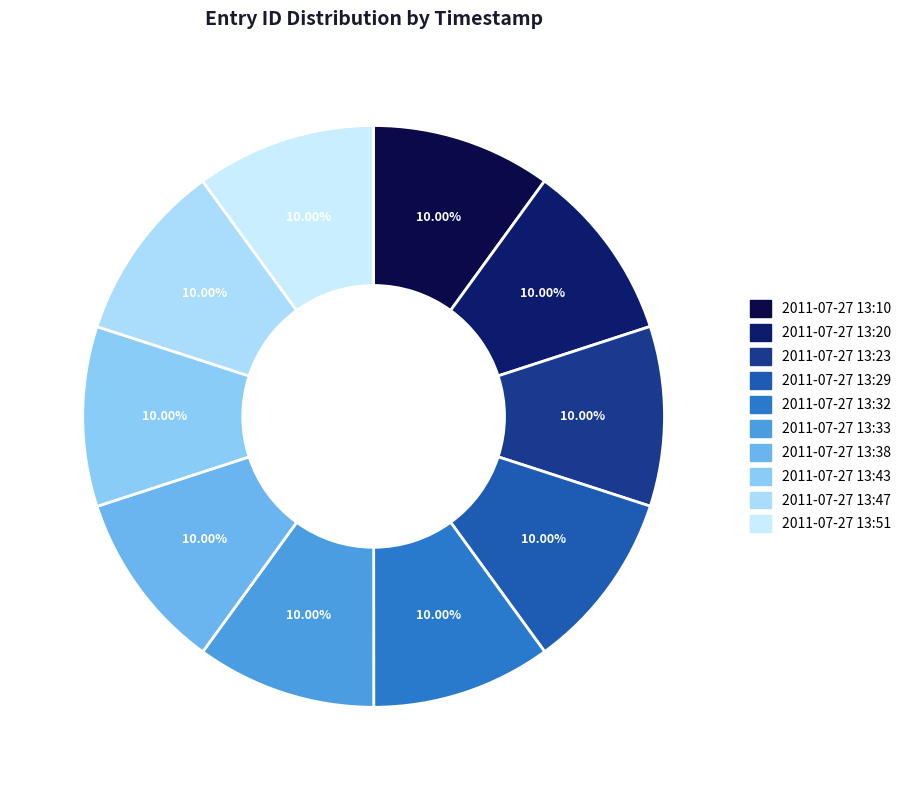

Rank the categories by value from highest to lowest.

2011-07-27 13:51, 2011-07-27 13:47, 2011-07-27 13:43, 2011-07-27 13:38, 2011-07-27 13:33, 2011-07-27 13:32, 2011-07-27 13:29, 2011-07-27 13:23, 2011-07-27 13:20, 2011-07-27 13:10